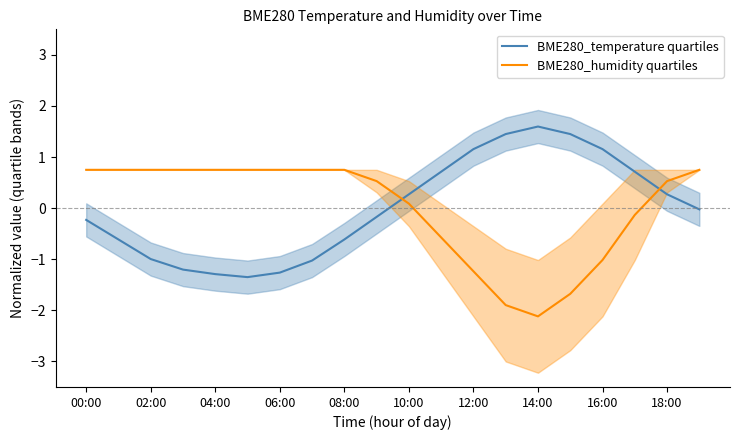

At 11, list the series in order from largest to smallest.

BME280_temperature quartiles, BME280_humidity quartiles